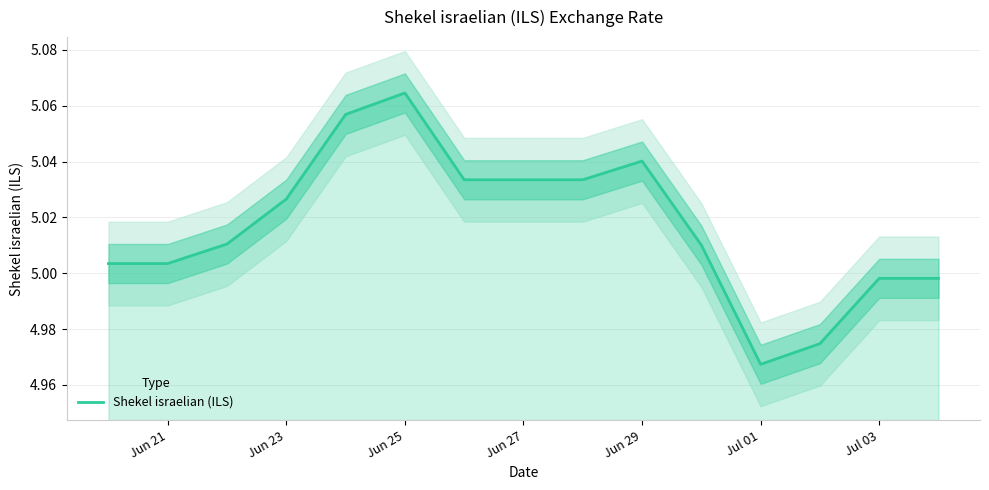

What is the difference between the second highest and minimum values?

0.1